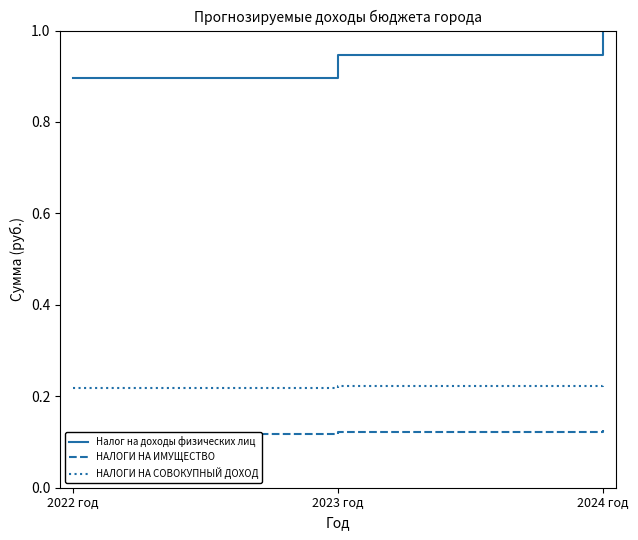

What is the value of the НАЛОГИ НА ИМУЩЕСТВО point at the 1st from the left?

0.1